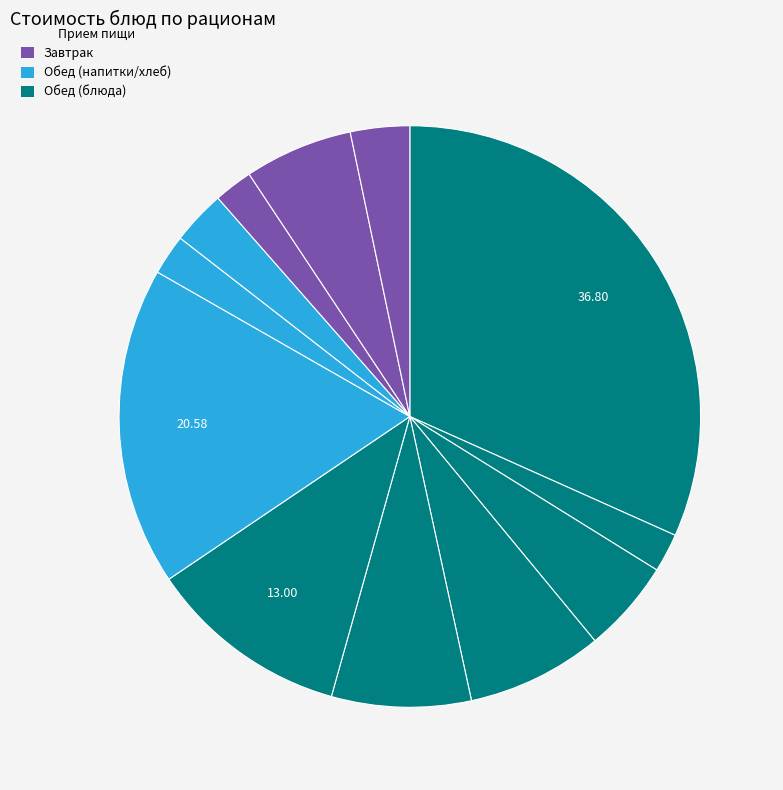

Count the number of slices in the pie.

12